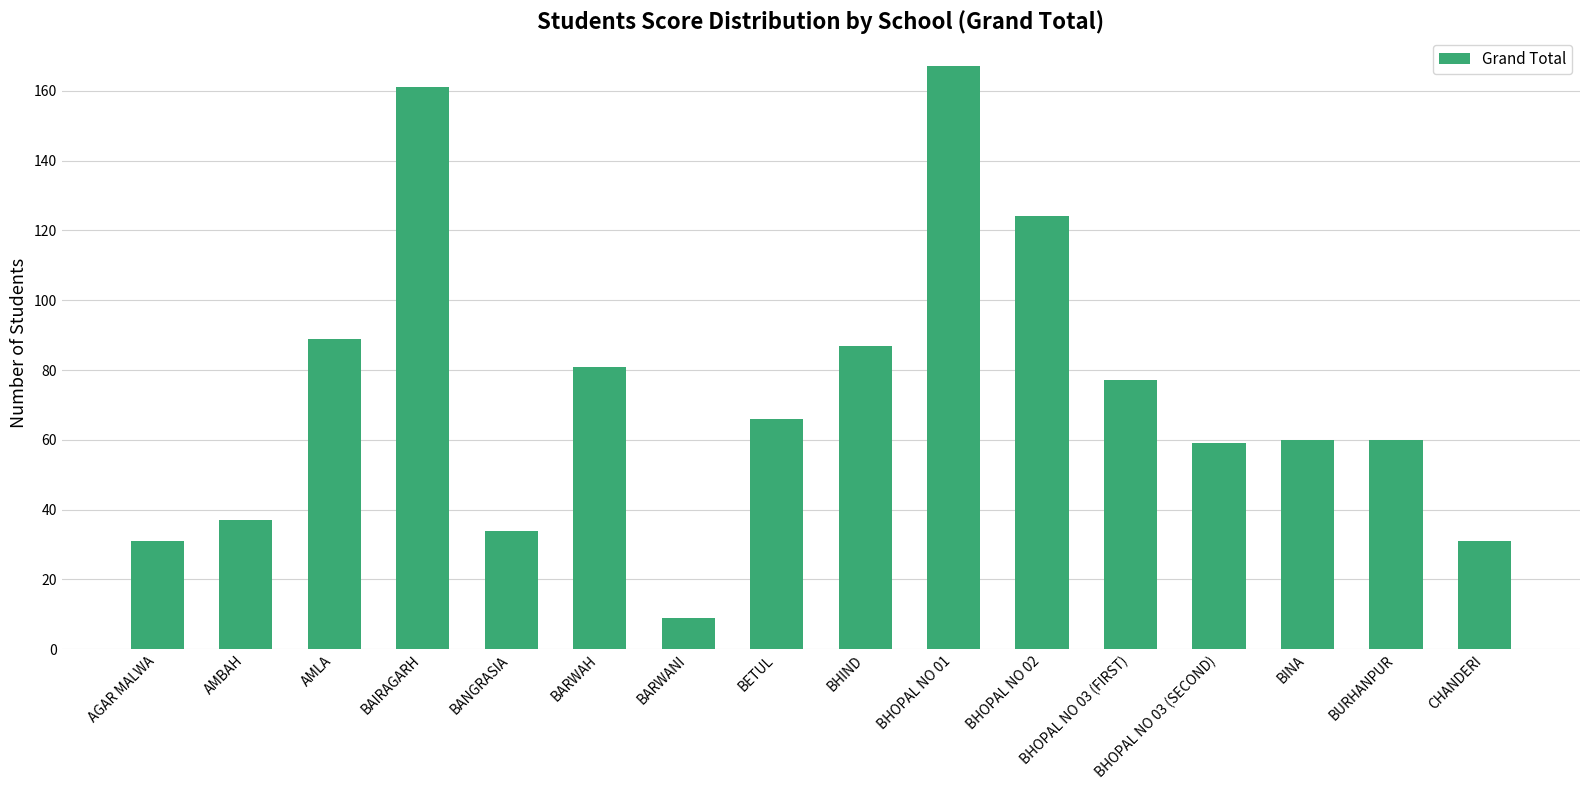

What is the label of the 9th bar from the left?

BHIND